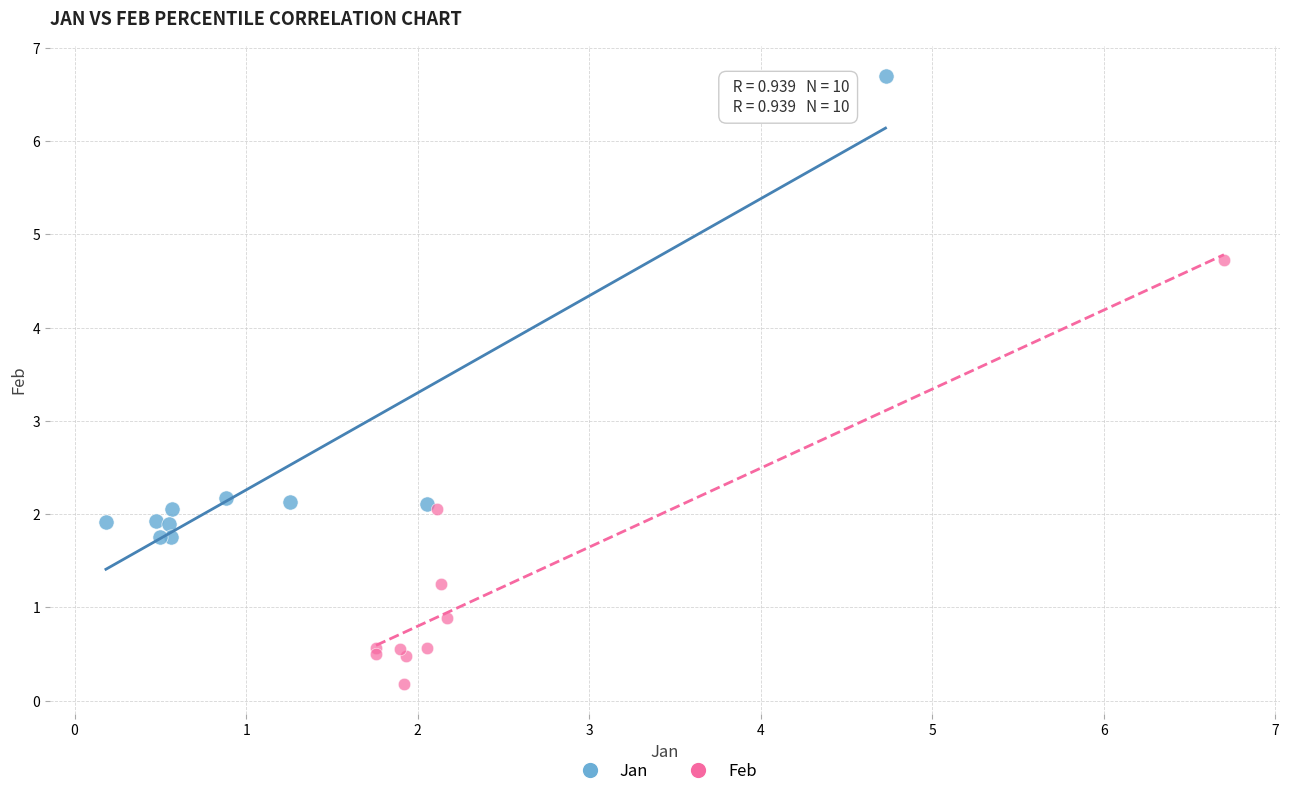

Which series reaches the minimum Y coordinate?

Feb